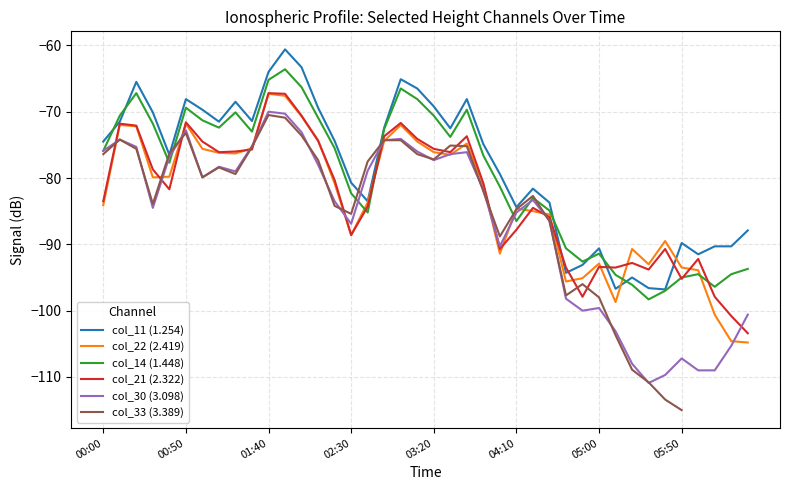

What is the total value across all series at 13?

-444.3